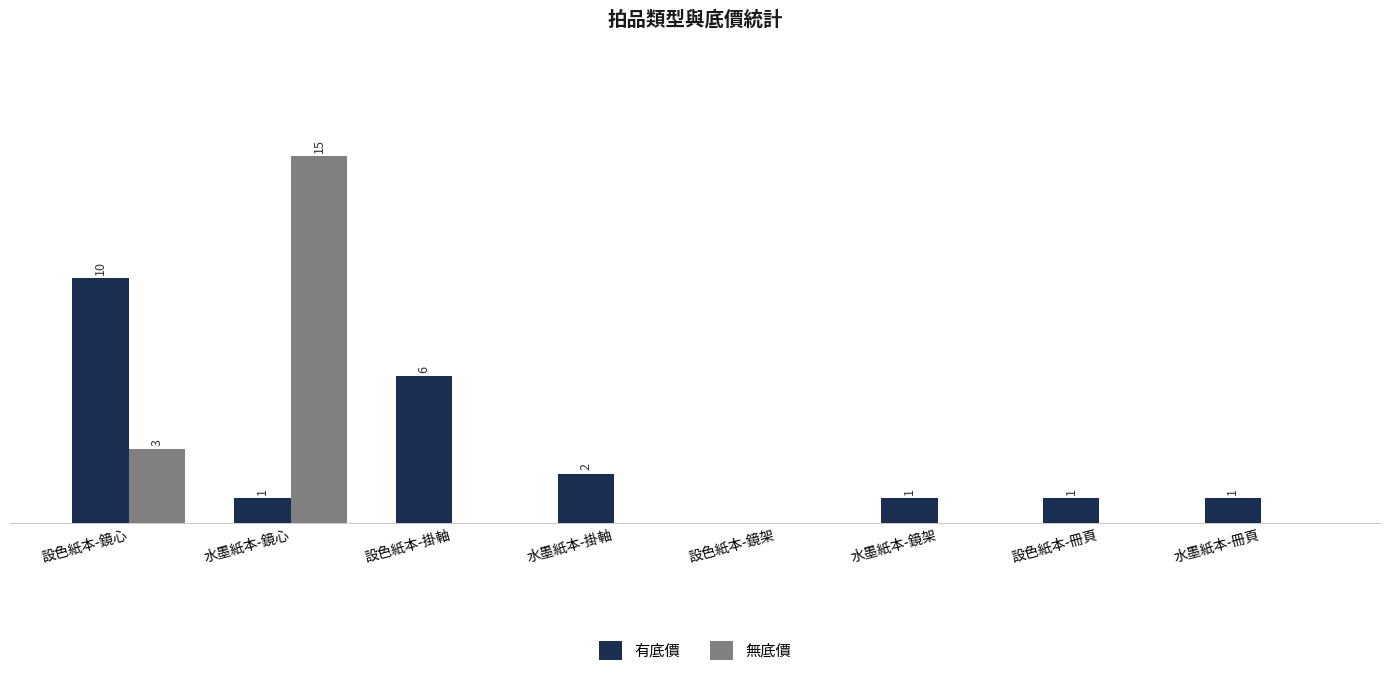

Which series has the largest total across all categories?

有底價